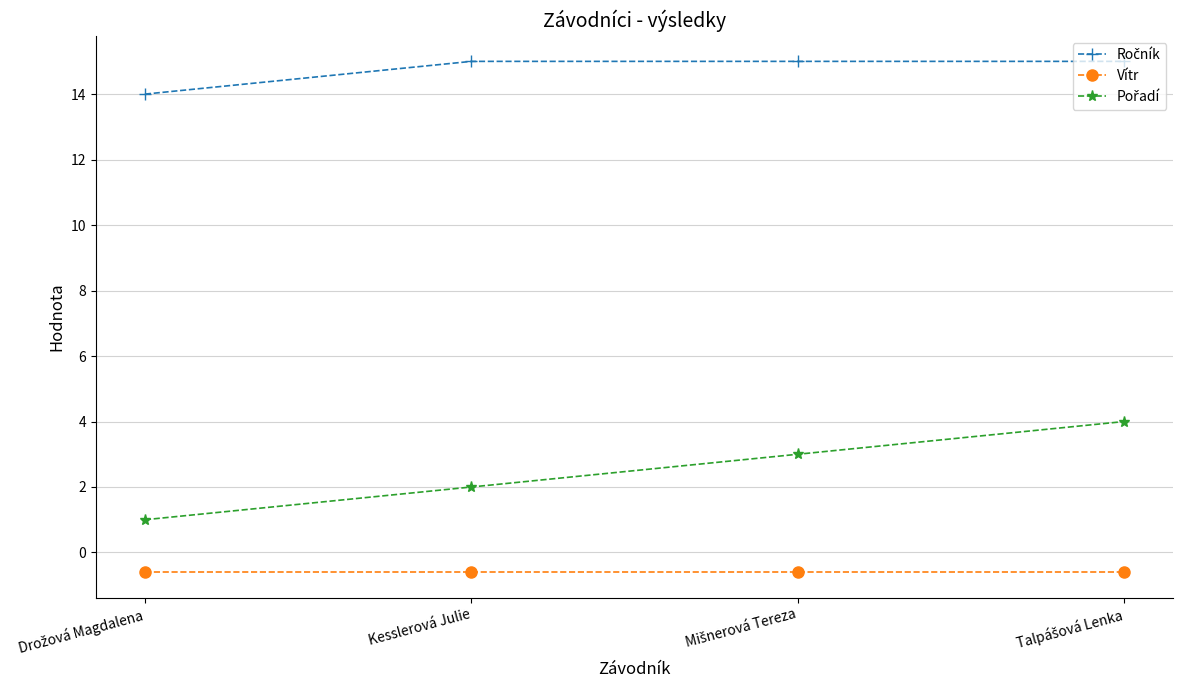

At how many categories does at least one series exceed 8?

4